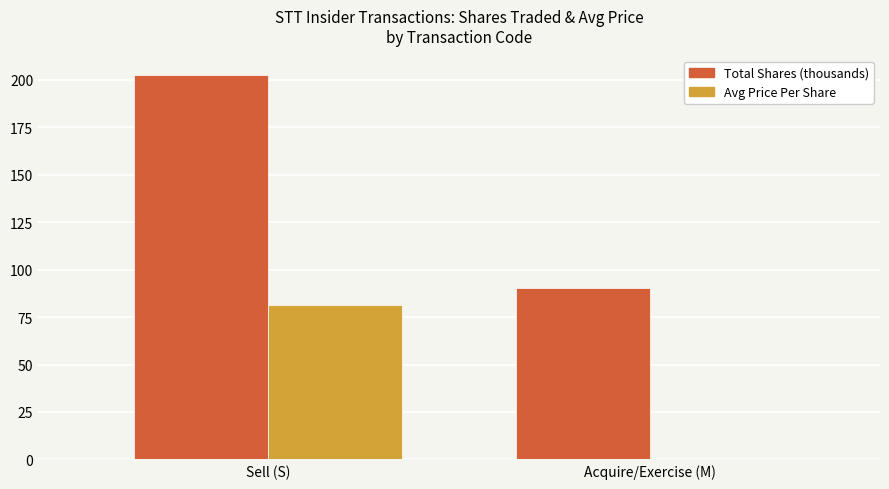

What is the difference between the Avg Price Per Share values at Acquire/Exercise (M) and Sell (S)?

81.6